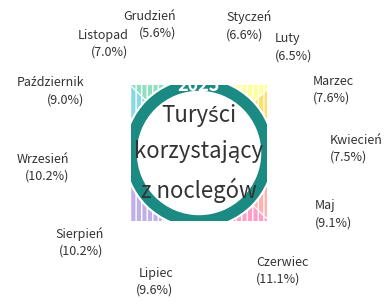

What is the smallest slice in the pie chart?

Grudzień